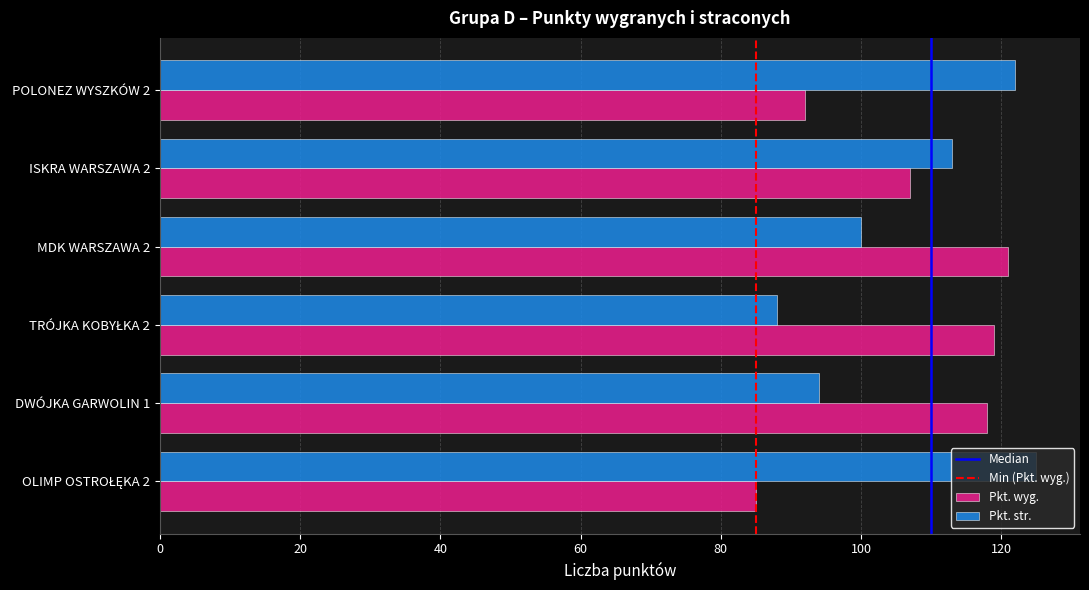

What is the average value of the Pkt. wyg. series?

107